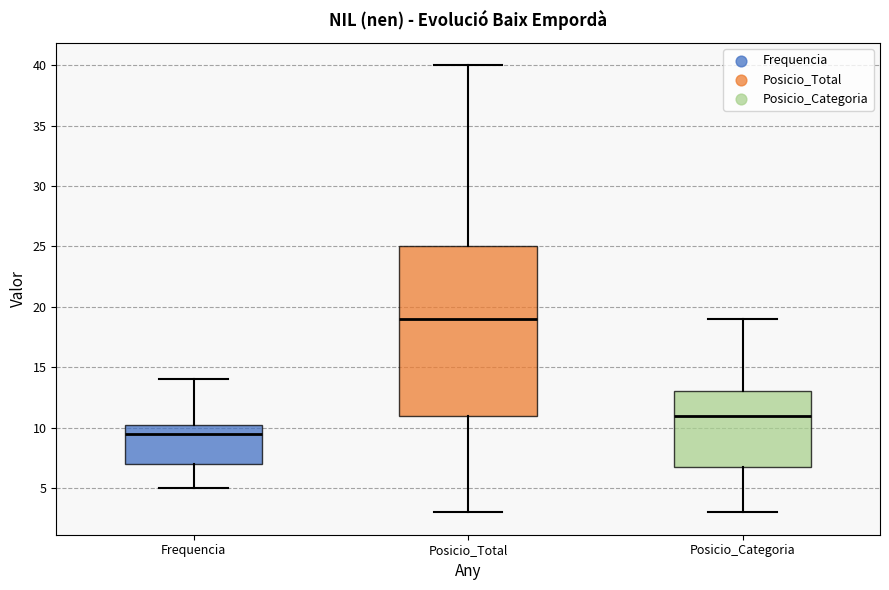

Reading left to right, transcribe this box plot: for each box, give where its median line is, the range the box spans, and where its two whiskers end, as read against the y-axis. The values are not printed on the chart, so give them approximately, as read against the axis.

Frequencia: median 9.5, box 7.0 to 10.5, whiskers 5.0 to 14.0
Posicio_Total: median 19.0, box 11.0 to 25.0, whiskers 3.0 to 40.0
Posicio_Categoria: median 11.0, box 7.0 to 13.0, whiskers 3.0 to 19.0